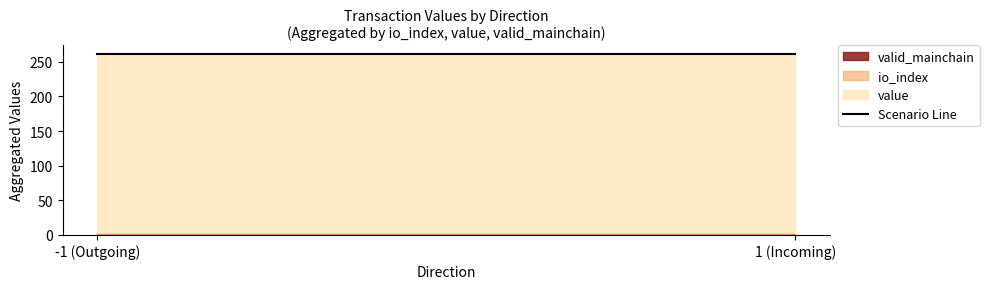

How many lines are shown in the chart?

3